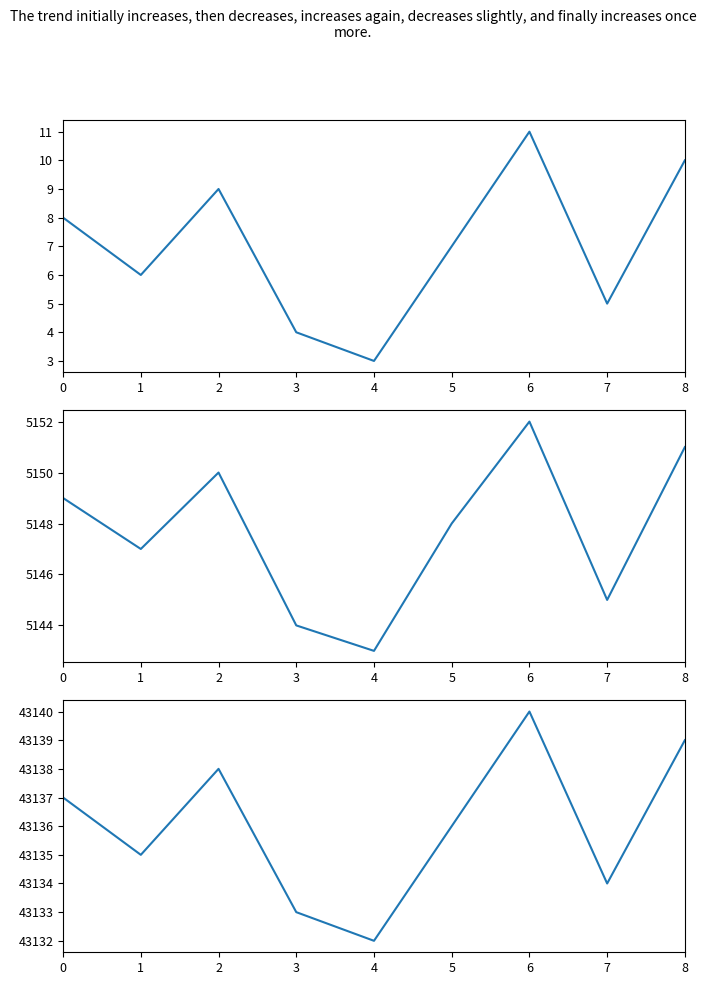

Read the pageorder value at 1.

6